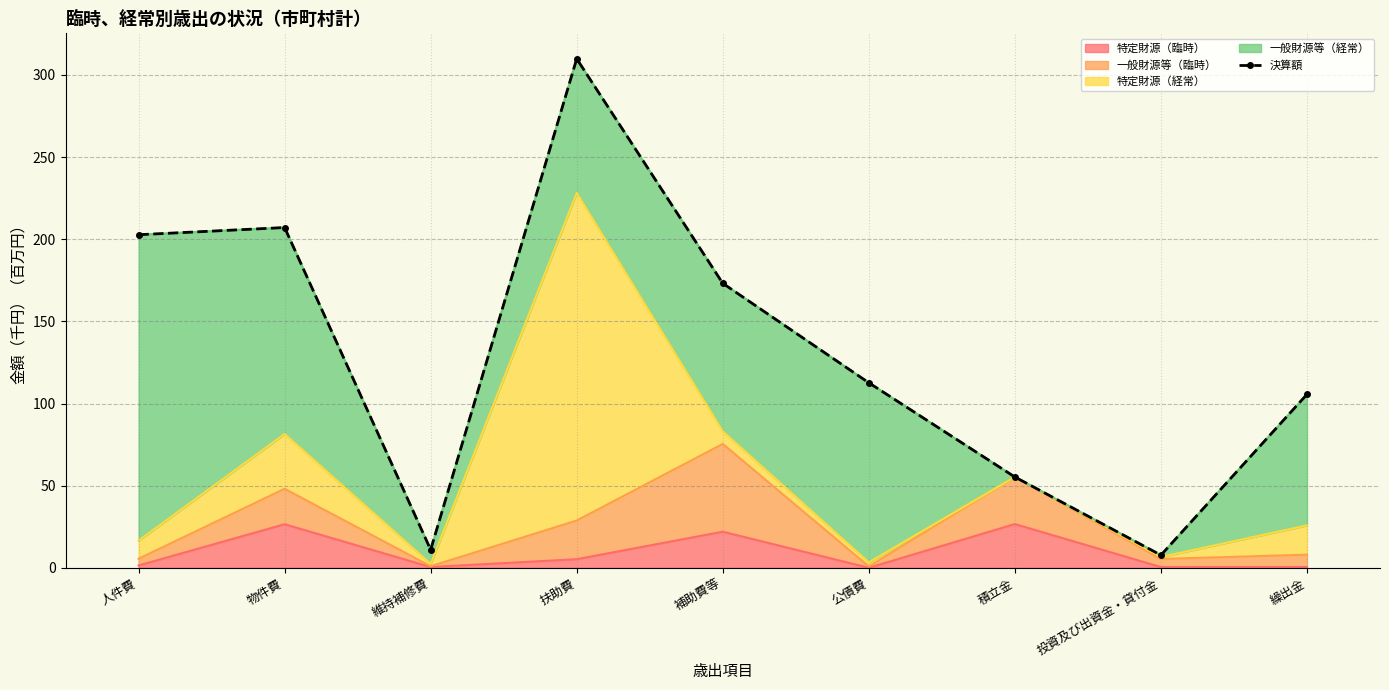

Is it true that the value at 積立金 is 38.1?

False